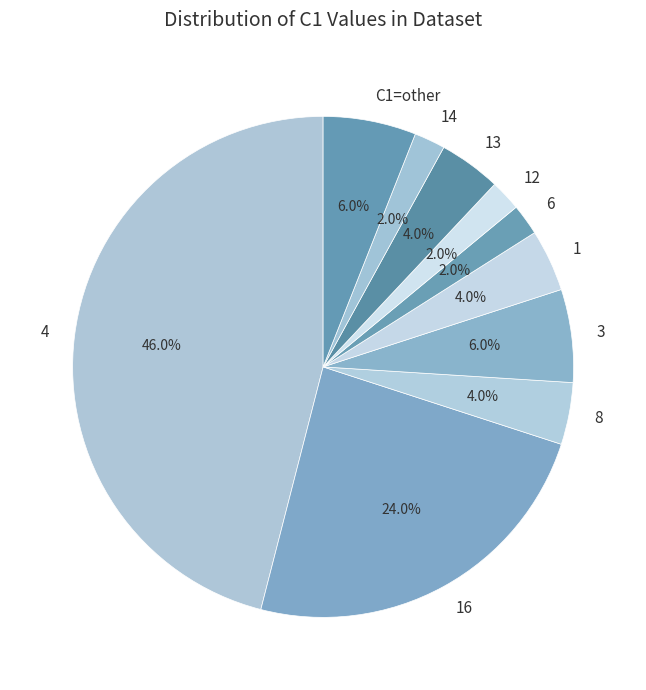

Which has a higher value, 3 or 13?

3